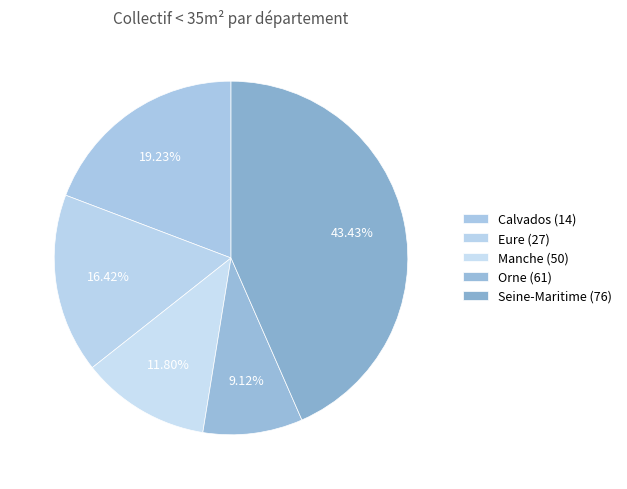

Count the number of slices in the pie.

5